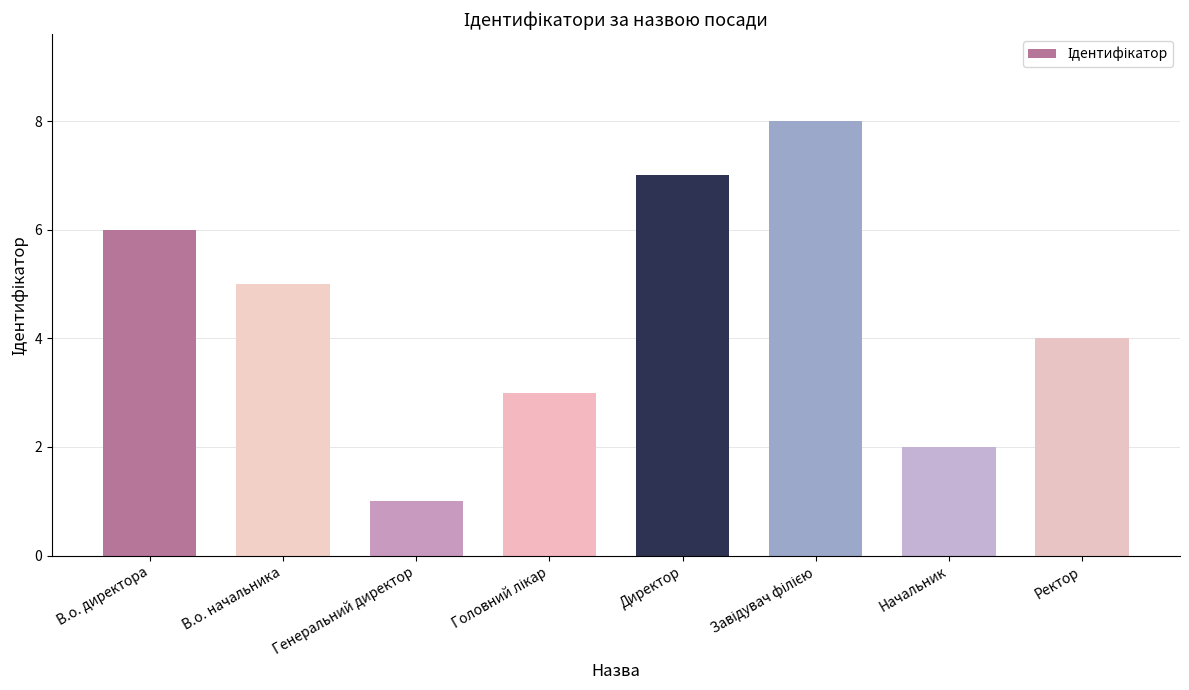

The chart shows a value of 7 at Директор. True or false?

True